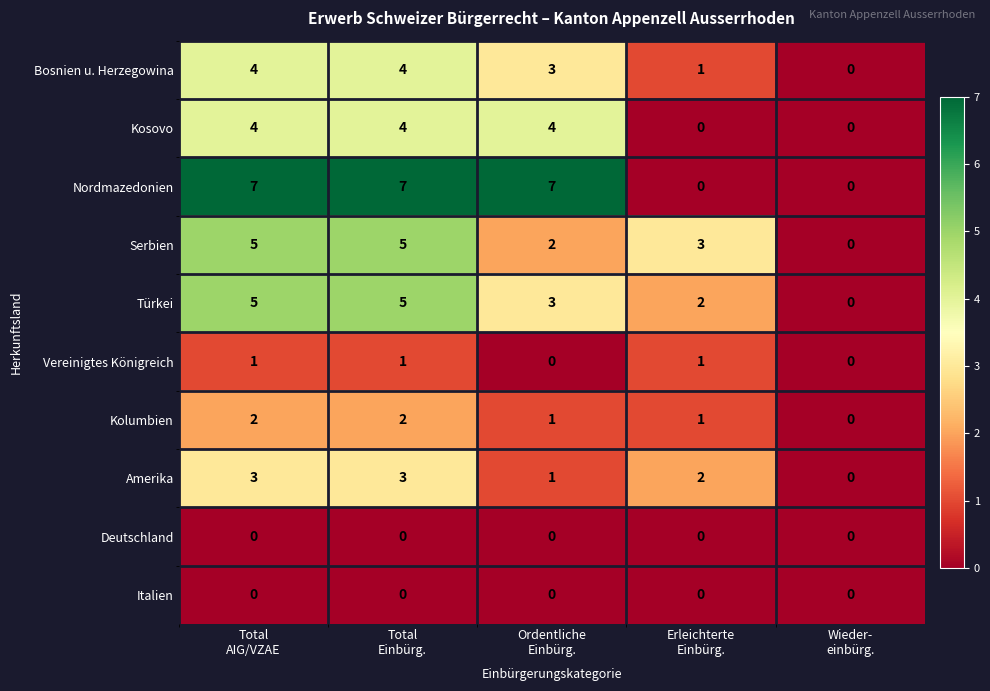

What is the difference between the maximum and minimum values in the Amerika series?

3